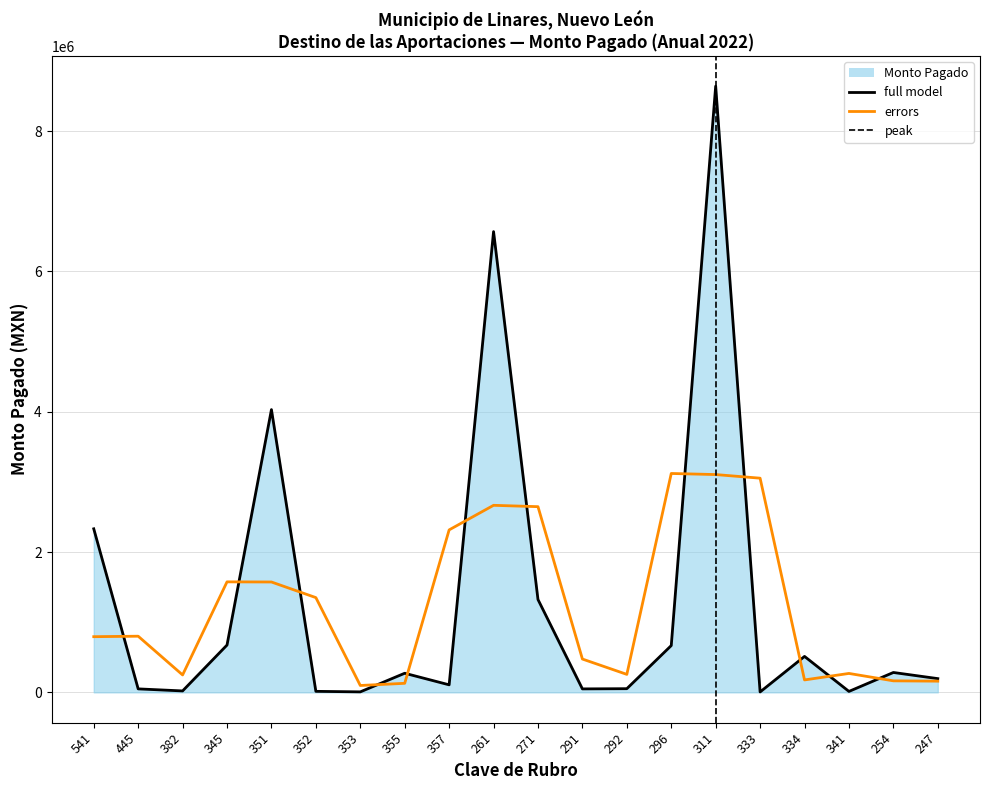

Where is the data nearest to the value 4322679?

351